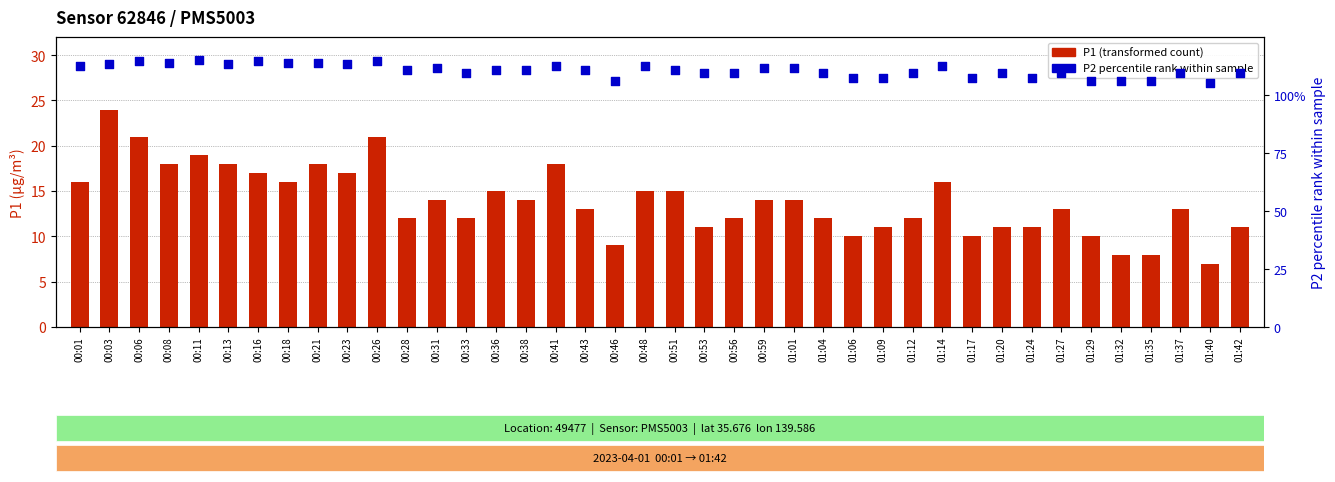

Which series reaches the maximum Y coordinate?

P2 percentile rank